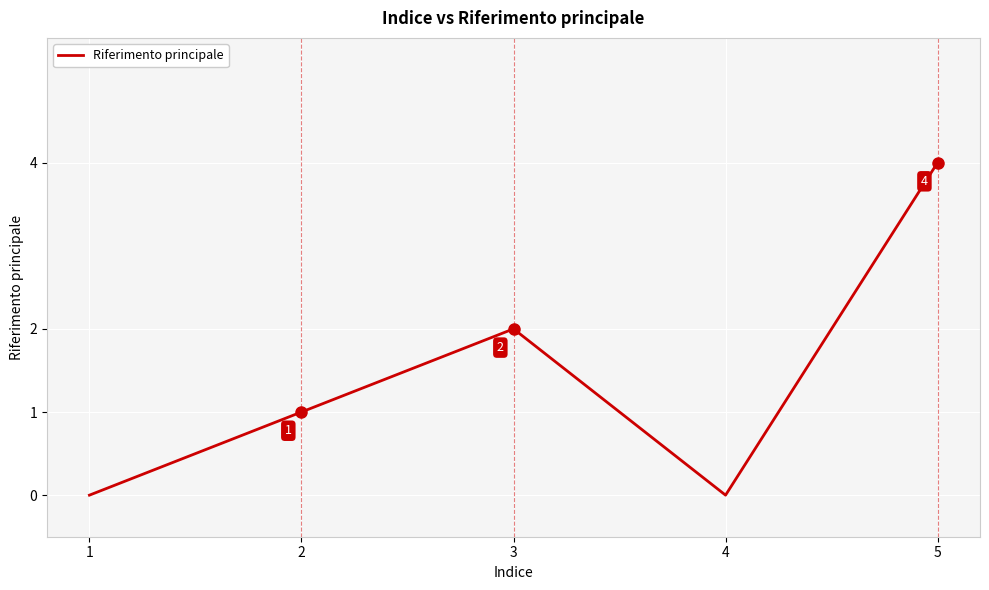

Which label corresponds to the largest value in the chart?

5